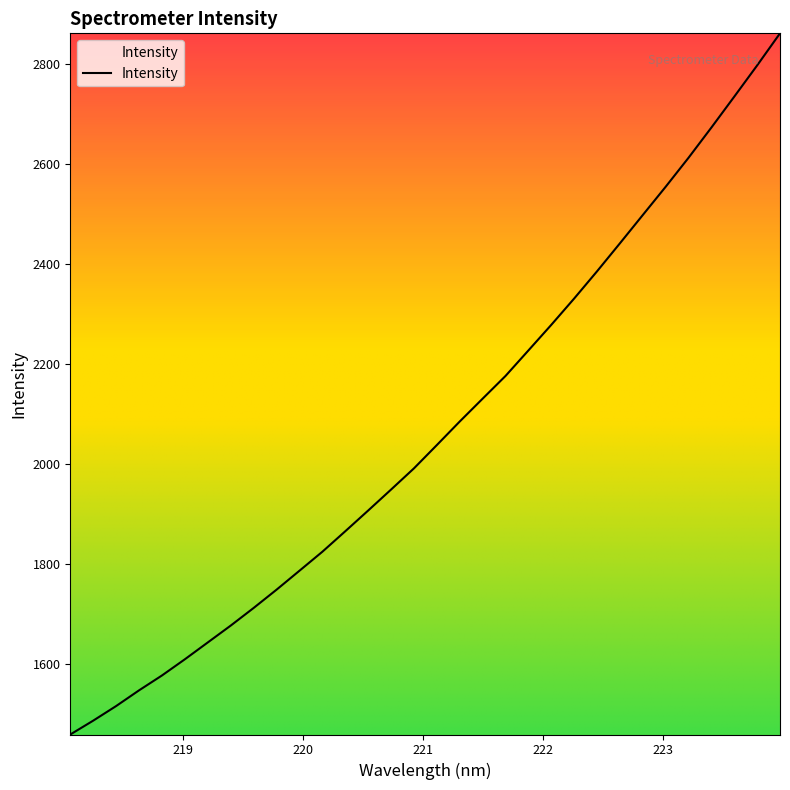

What is the difference between the maximum and minimum values?

1403.8